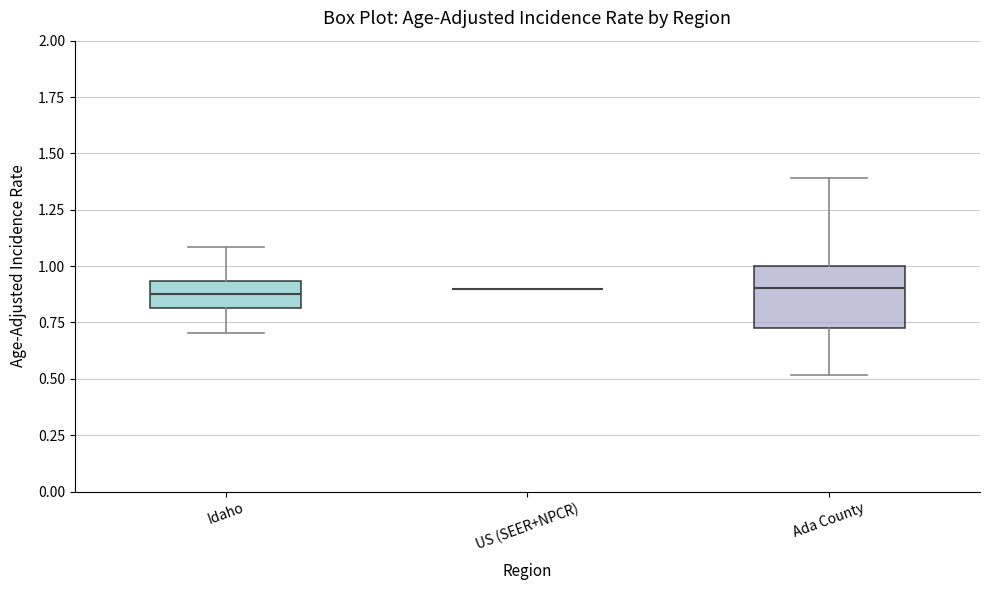

Comparing the boxes themselves (not the whiskers), which one is the tallest?

Ada County